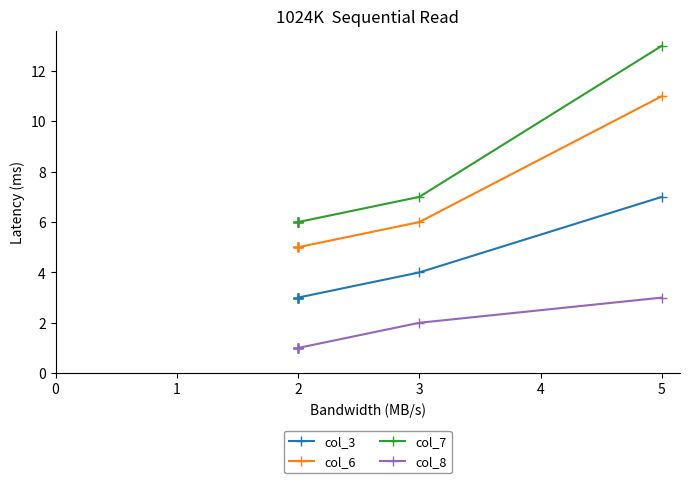

How many lines are shown in the chart?

4